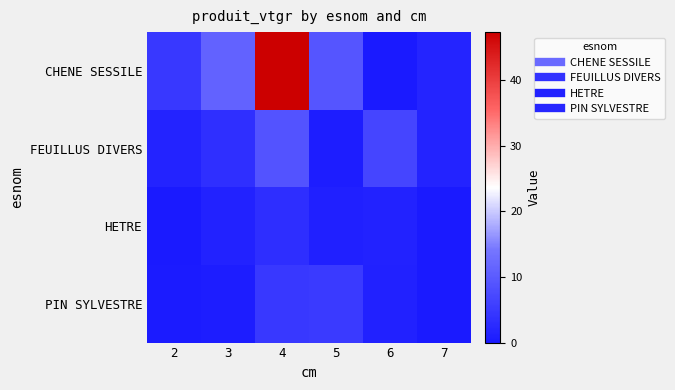

Which series has the largest range (max minus min)?

CHENE SESSILE